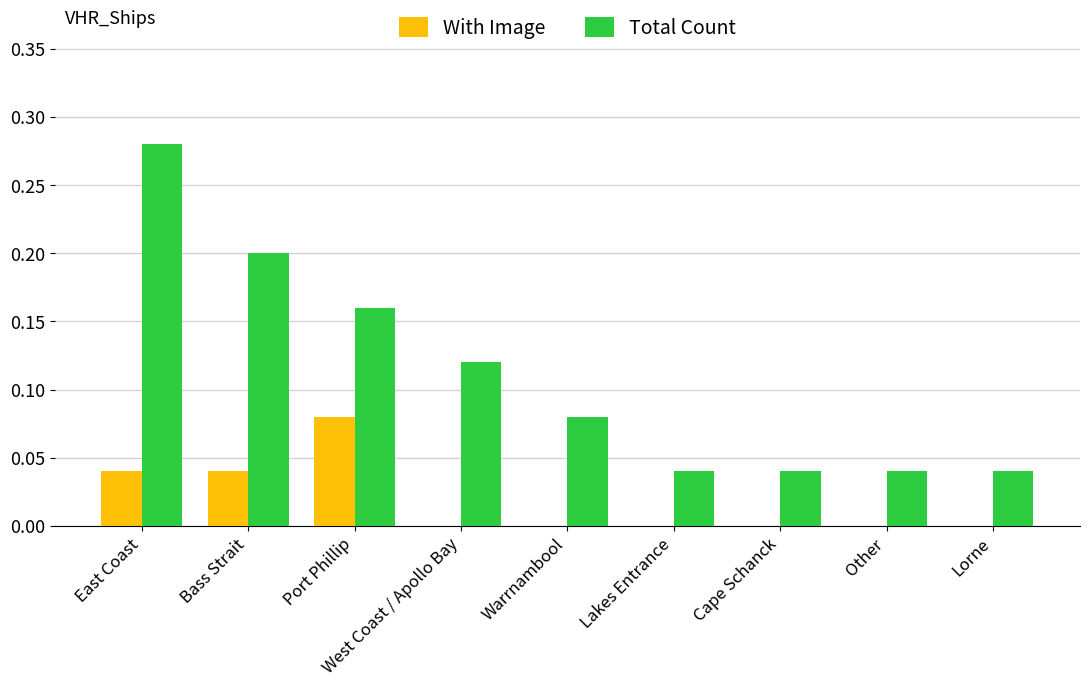

Between Bass Strait and Lakes Entrance, which series saw the biggest shift?

Total Count